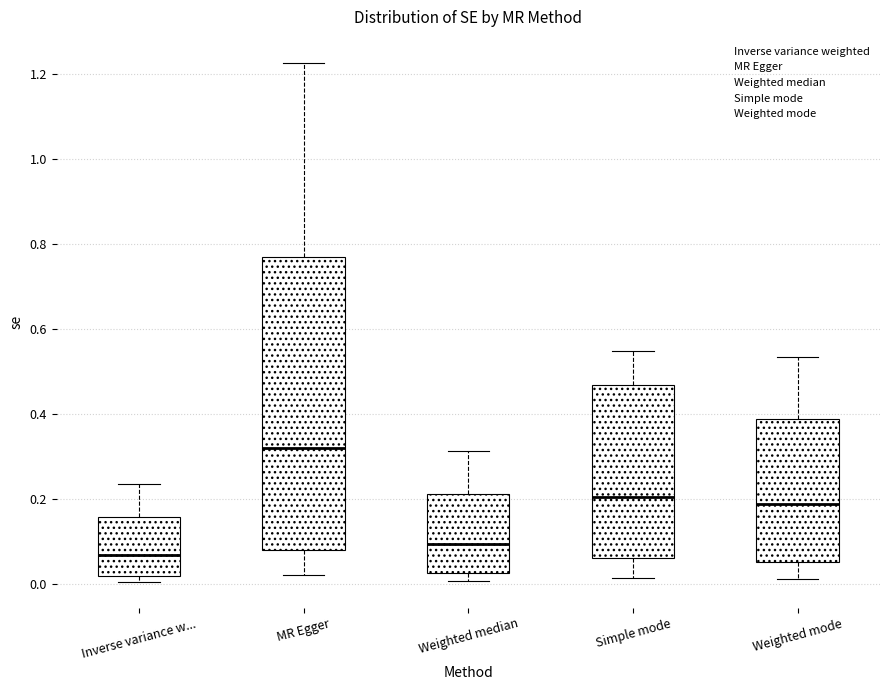

Which box's median line is the lowest?

Inverse variance w...